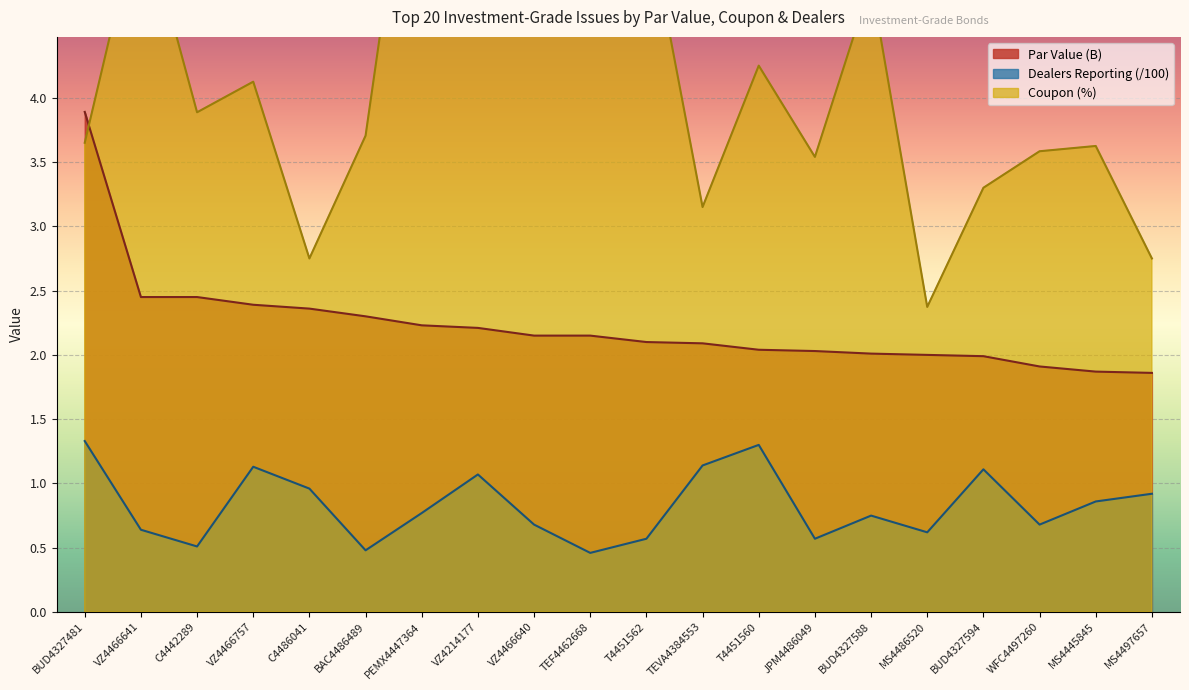

At which label is Coupon closest to 4?

C4442289